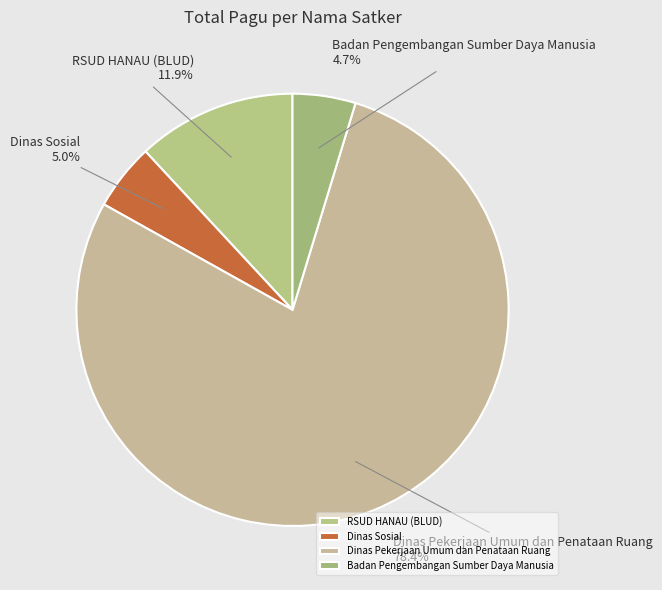

Which slice is the largest?

Dinas Pekerjaan Umum dan Penataan Ruang